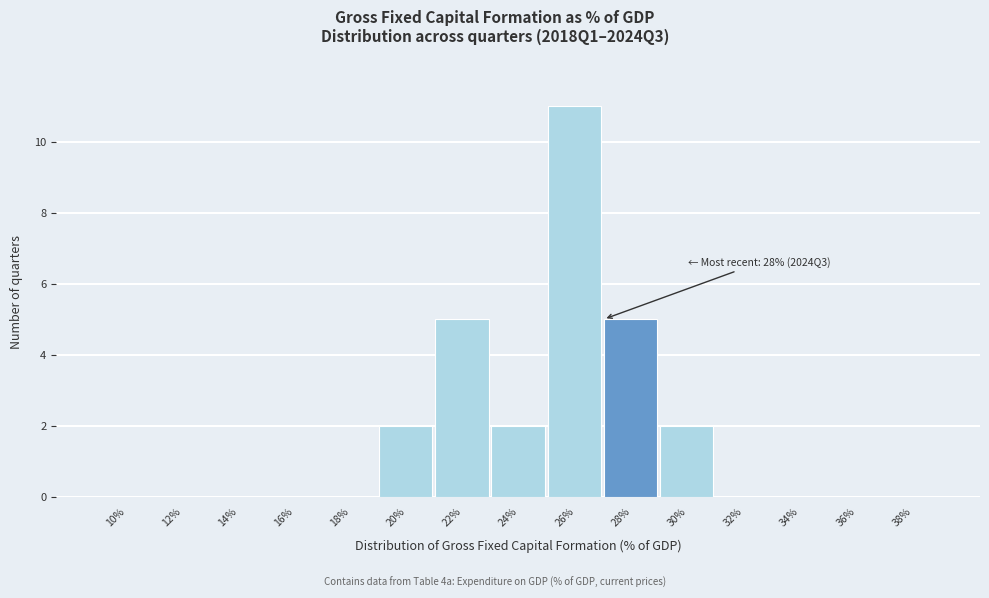

Reading left to right, extract all data points from this chart.

10%=0	12%=0	14%=0	16%=0	18%=0	20%=2	22%=5	24%=2	26%=11	28%=5	30%=2	32%=0	34%=0	36%=0	38%=0